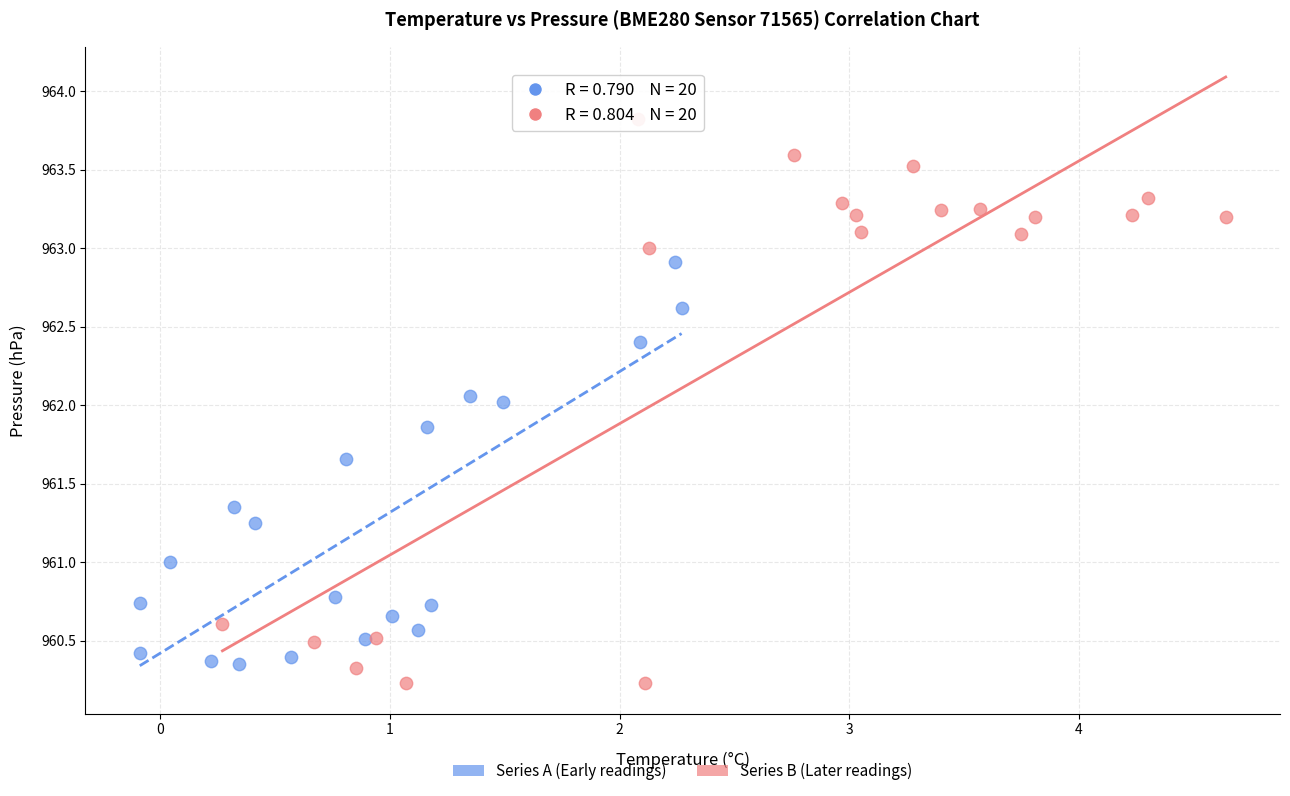

What are all the series names shown in the legend?

Series A (Early readings), Series B (Later readings)